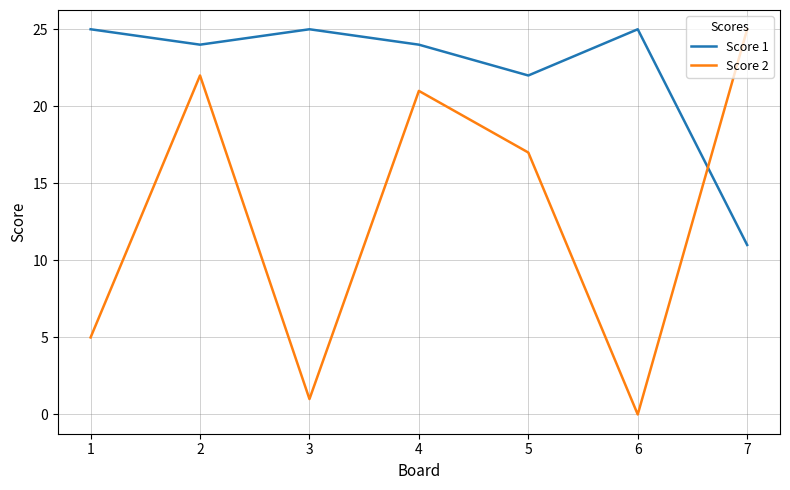

Which series has the largest total across all categories?

Score 1